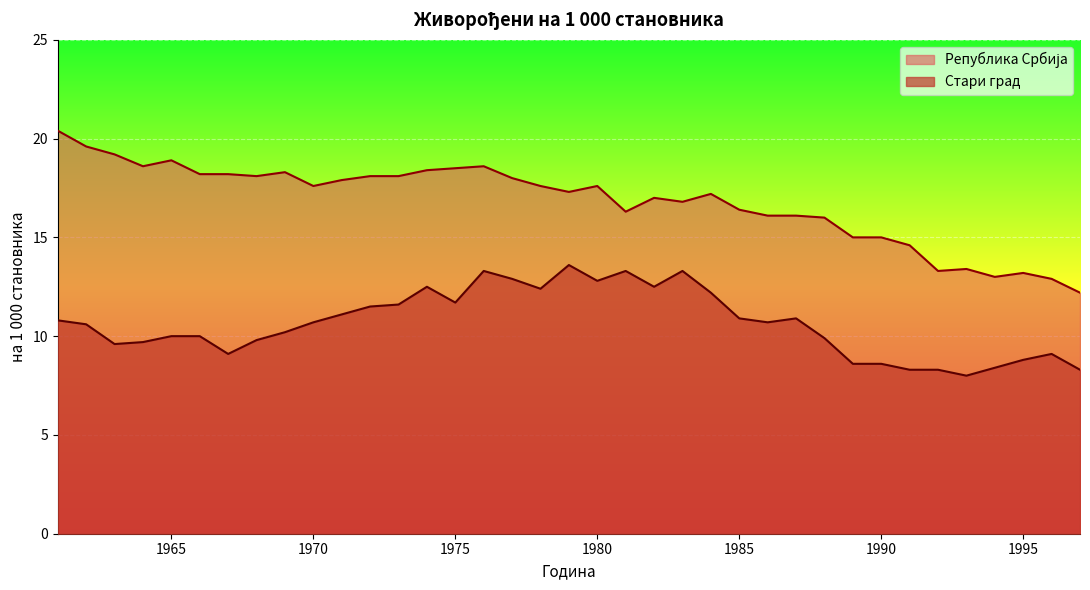

True or false: Република Србија and Стари град cross at least once.

False